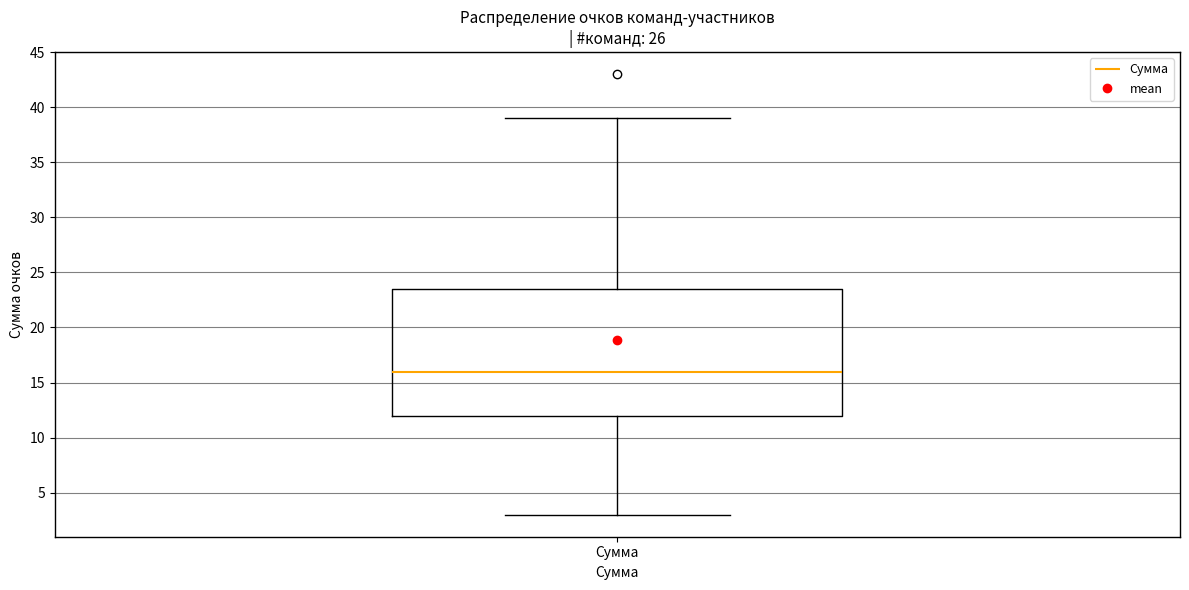

Read this box plot against the y-axis: the position of the median line, the range covered by the box, and the ends of both whiskers. The values are not printed on the chart, so give them approximately, as read against the axis.

median 16.0, box 12.0 to 23.5, whiskers 3.0 to 39.0